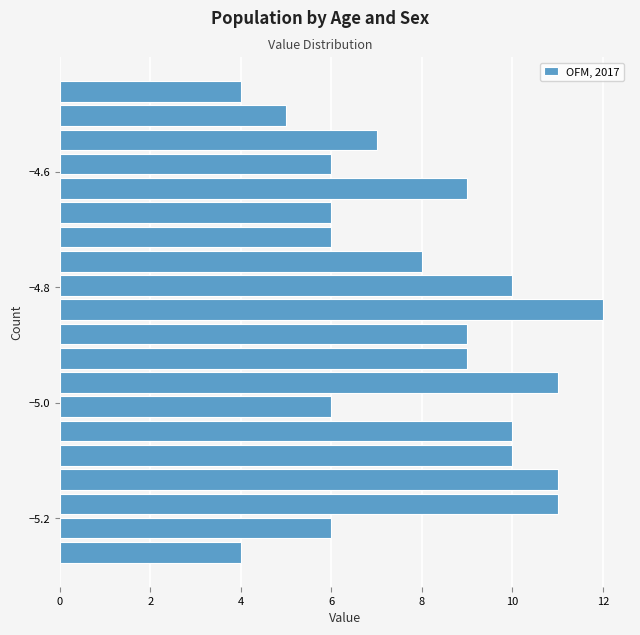

Read against the y-axis, roughly where is the centre of the longest bar?

-4.84